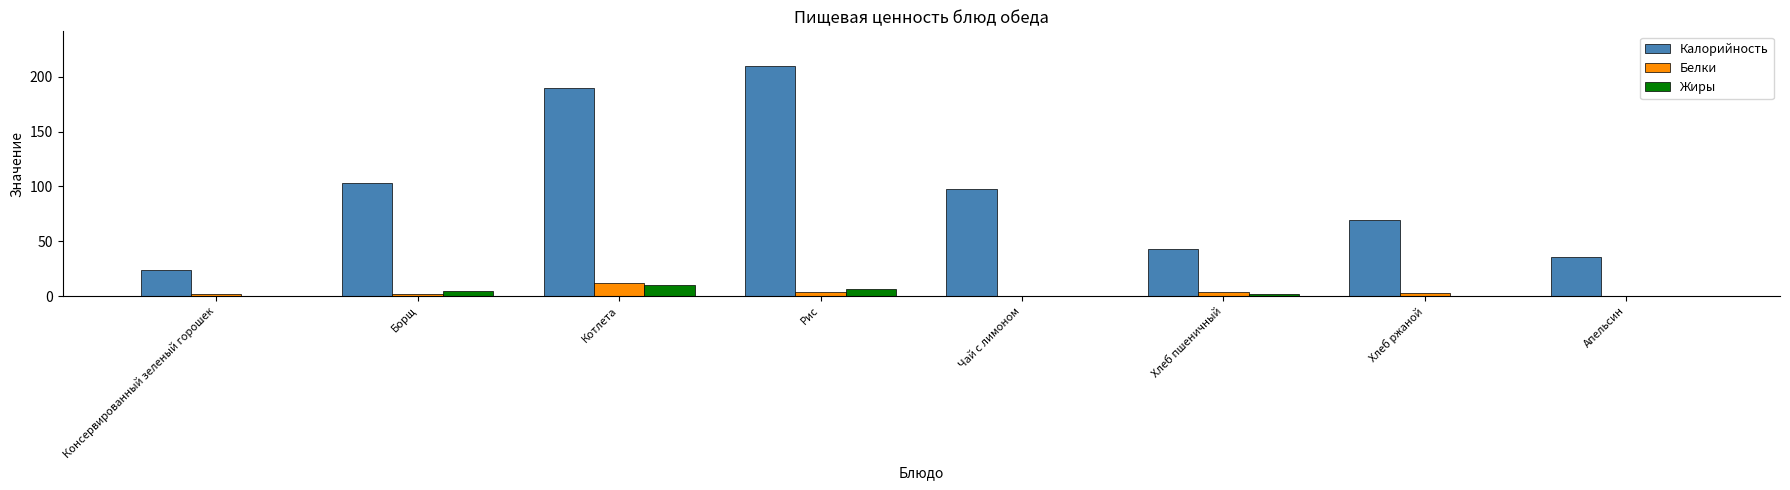

Which category has the highest value across all series?

Рис